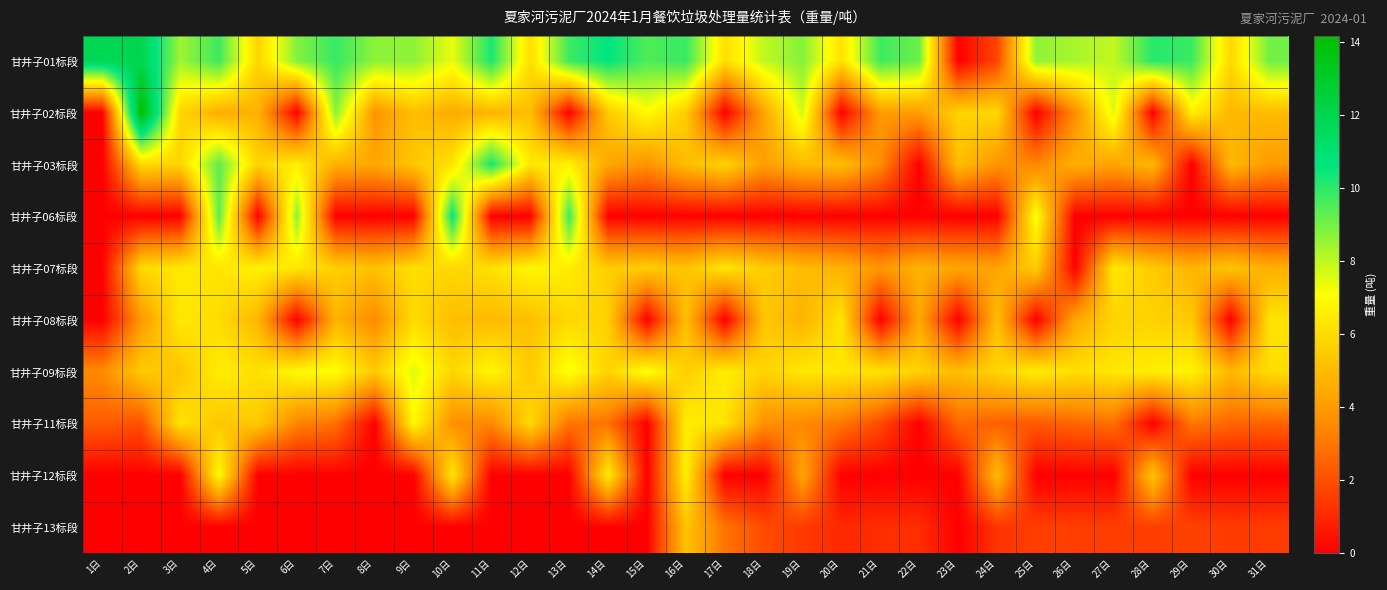

Which series has the largest total across all categories?

甘井子01标段